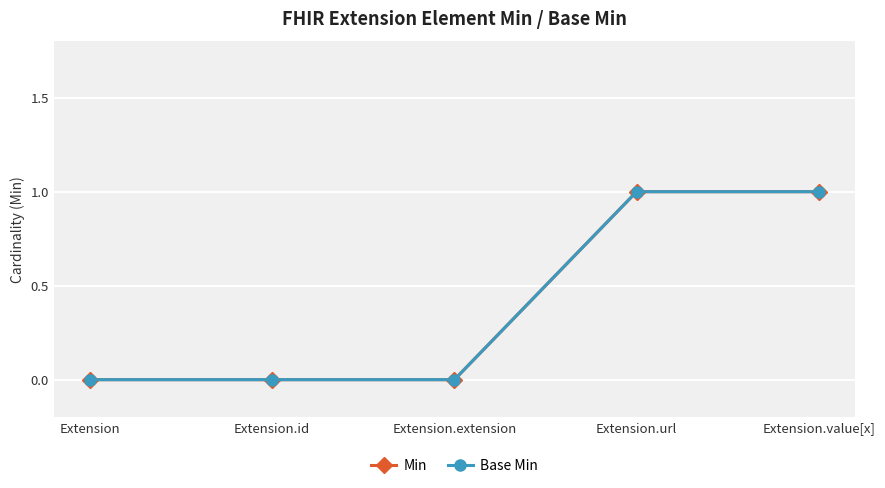

Is this an area chart (filled region under the line)?

No